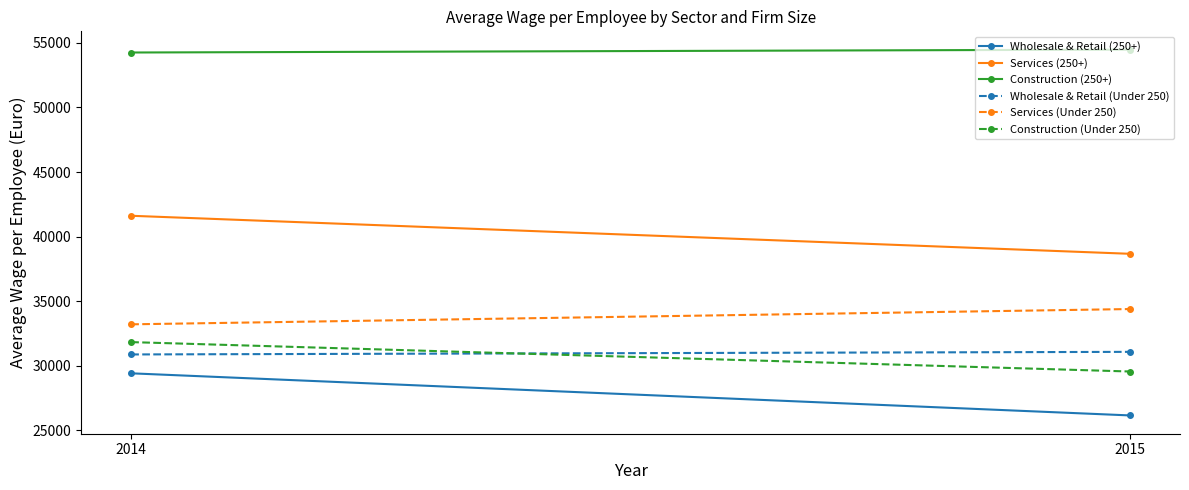

Rank the categories by Wholesale & Retail (Under 250) value from highest to lowest.

2015, 2014